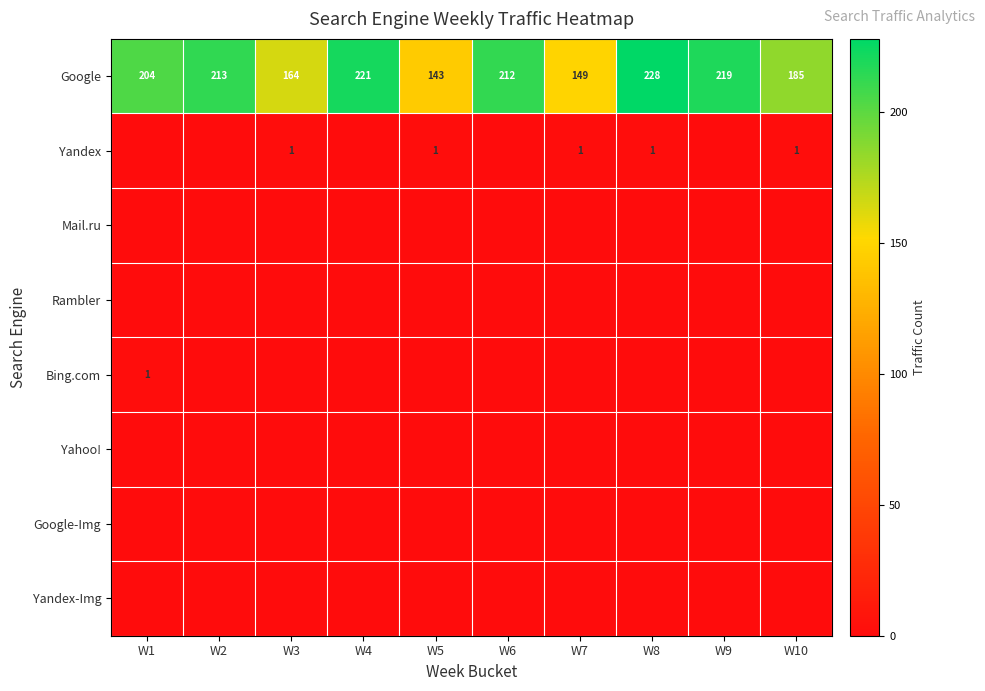

Where is Google nearest to the value 185?

W10